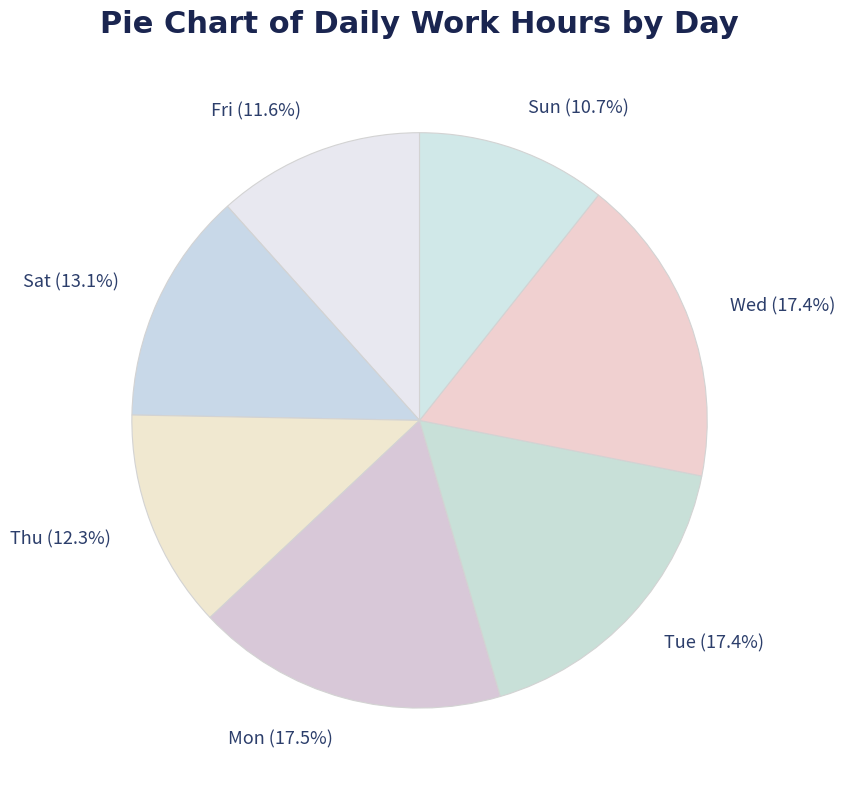

Which has a higher value, Sat or Wed?

Wed